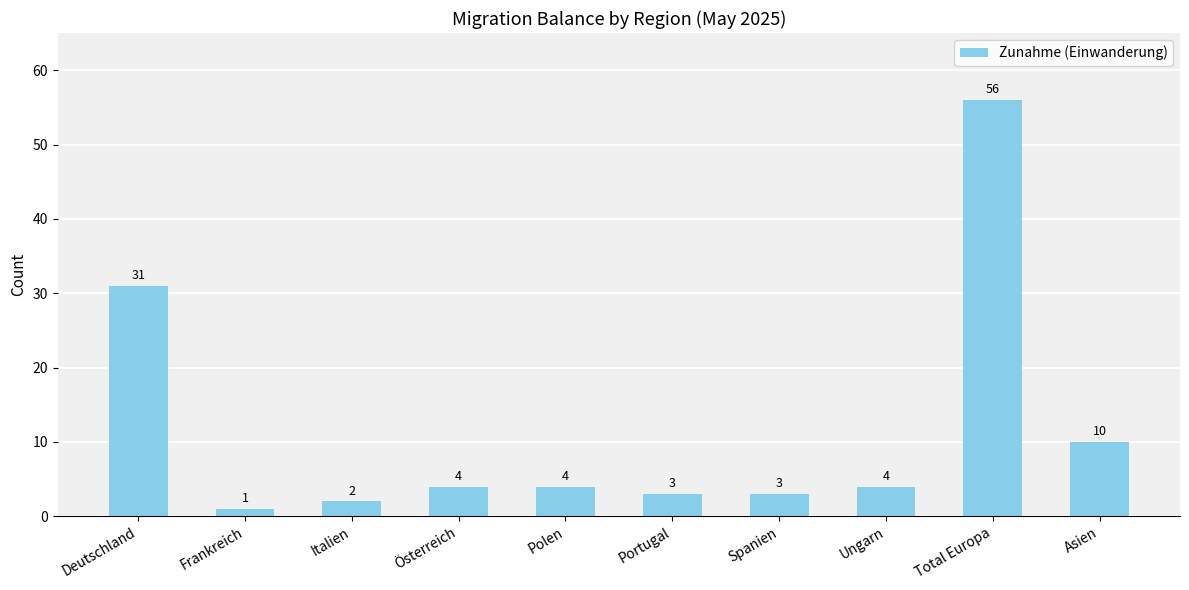

What is the sum of the values at Österreich and Asien?

14